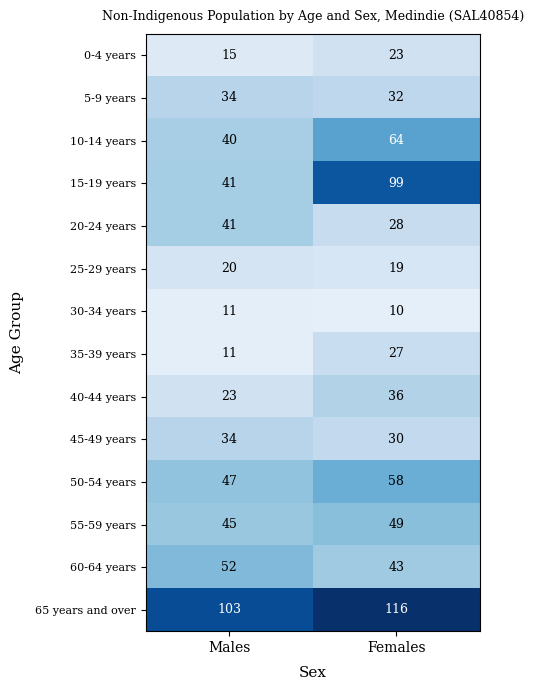

Which series has the largest range (max minus min)?

15-19 years